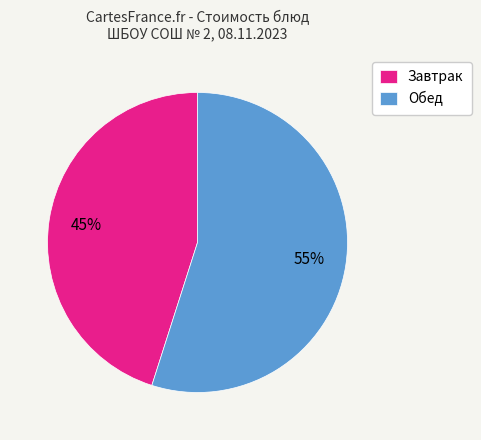

Which slice is the largest?

Обед